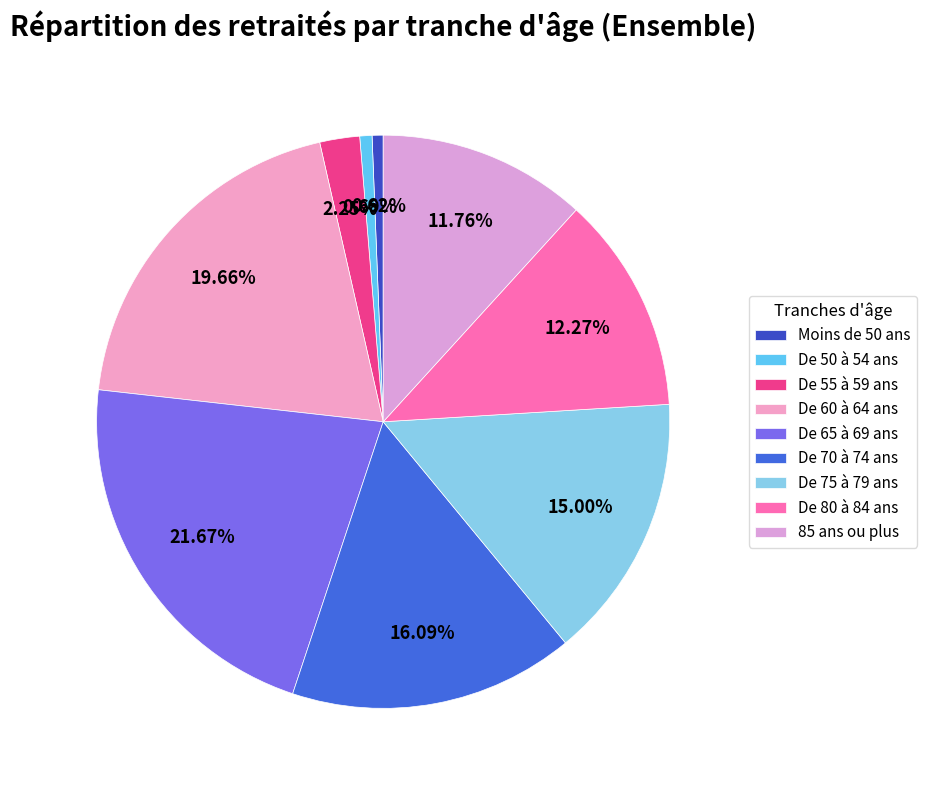

Rank the categories by value from lowest to highest.

Moins de 50 ans, De 50 à 54 ans, De 55 à 59 ans, 85 ans ou plus, De 80 à 84 ans, De 75 à 79 ans, De 70 à 74 ans, De 60 à 64 ans, De 65 à 69 ans